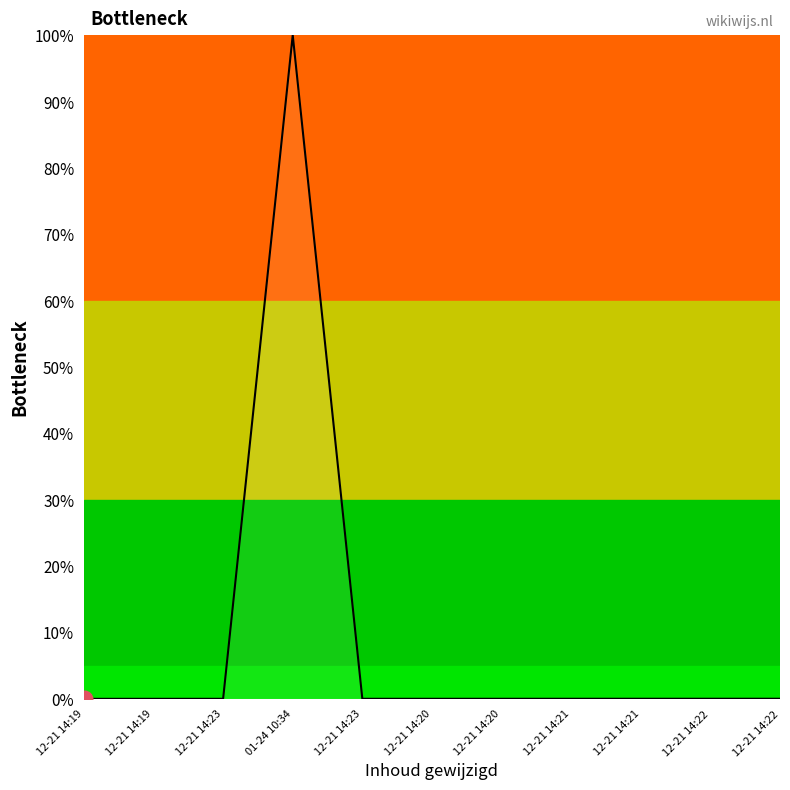

Rank the categories by value from lowest to highest.

12-21 14:19, 12-21 14:19, 12-21 14:23, 12-21 14:23, 12-21 14:20, 12-21 14:20, 12-21 14:21, 12-21 14:21, 12-21 14:22, 12-21 14:22, 01-24 10:34